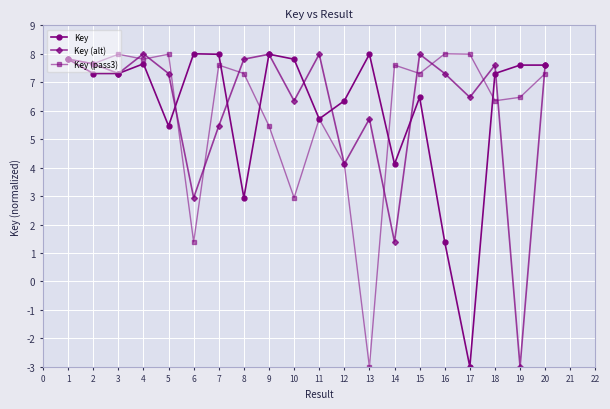

True or false: Key (pass3) has a value of 1.7 at 3.

False